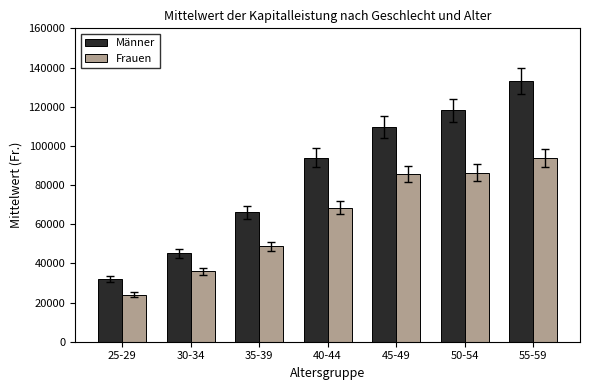

What is the total value across all series at 30-34?

81011.6